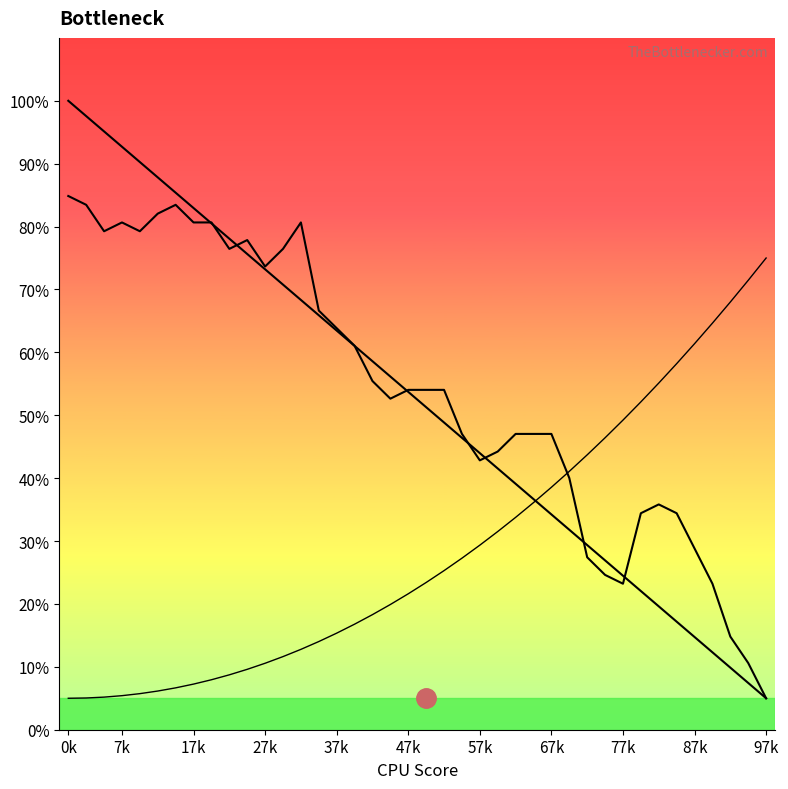

Reading right to left, list all the values displayed in this chart.

5.0	10.6	14.8	23.2	28.8	34.4	35.8	34.4	23.2	24.6	27.4	40.0	47.0	47.0	47.0	44.2	42.8	47.0	54.0	54.0	54.0	52.6	55.4	61.0	63.8	66.6	80.7	76.5	73.7	77.9	76.5	80.7	80.7	83.5	82.1	79.3	80.7	79.3	83.5	84.9